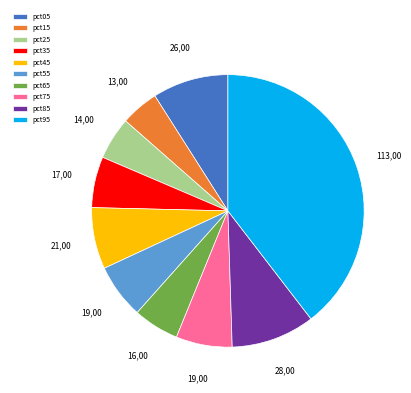

Between pct55 and pct05, which is larger?

pct05